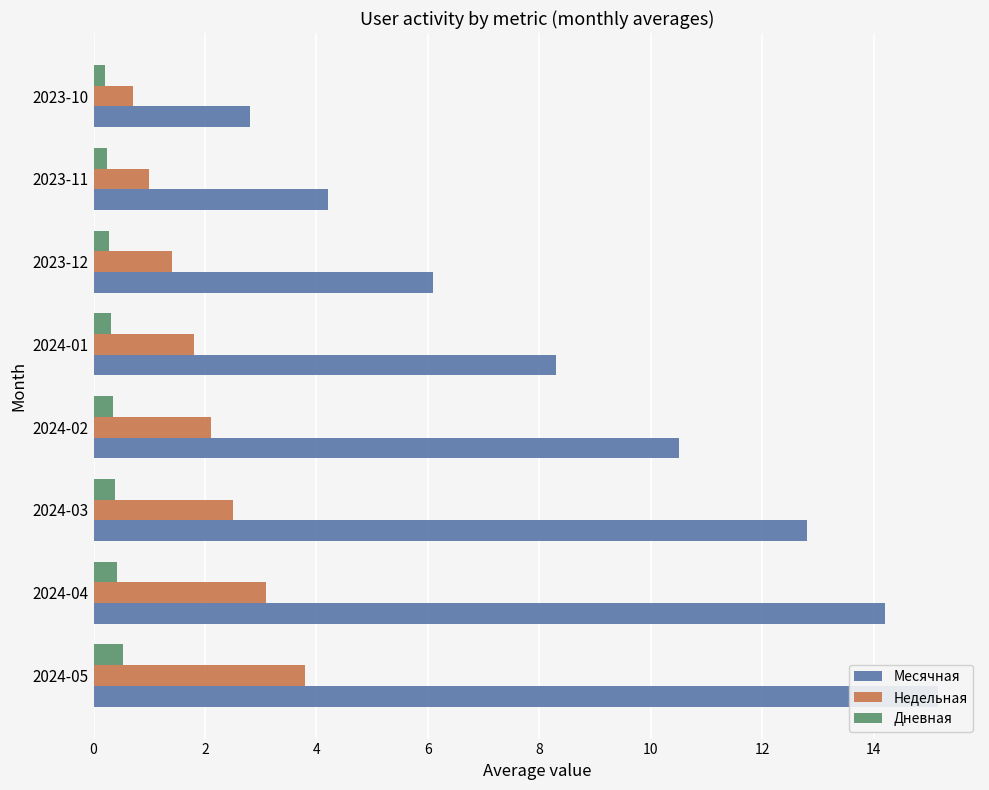

What are all the series names shown in the legend?

Месячная, Недельная, Дневная